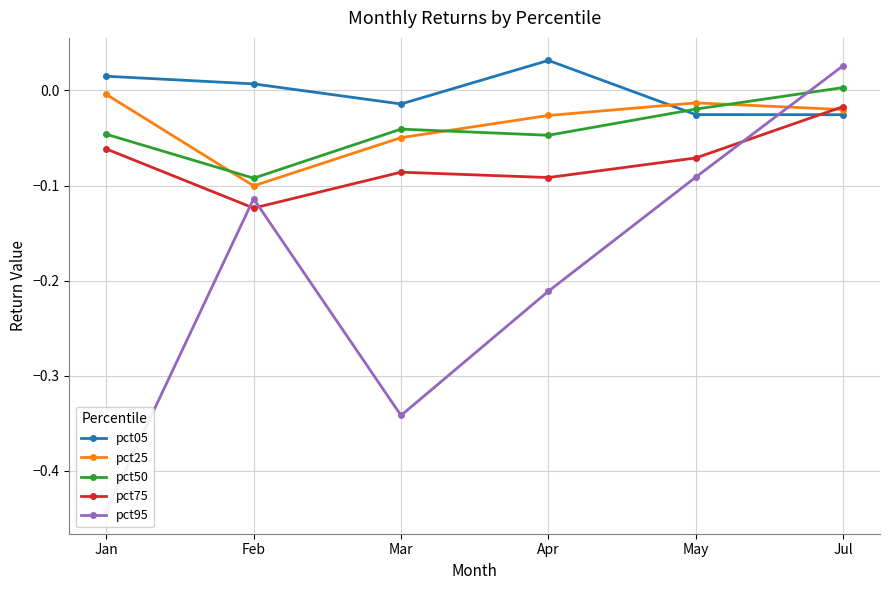

What is the value of the pct95 point at the 5th from the left?

-0.1